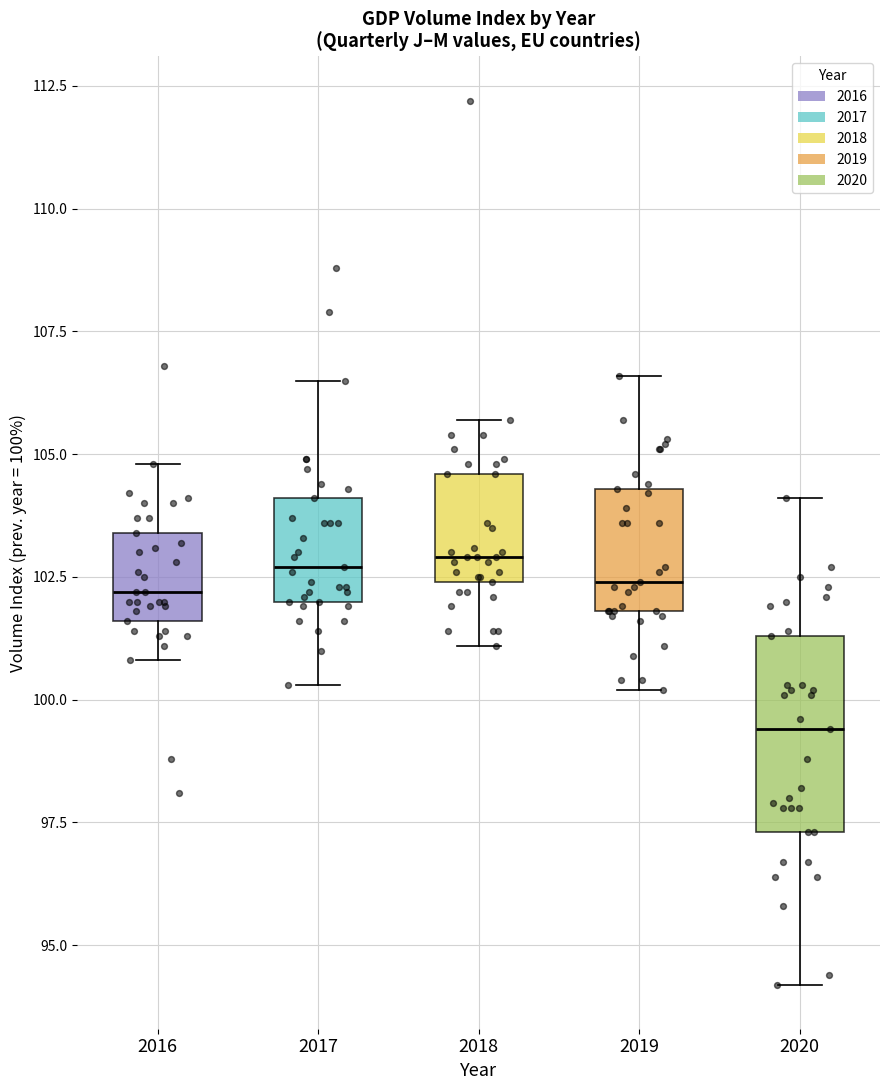

Reading left to right, transcribe this box plot: for each box, give where its median line is, the range the box spans, and where its two whiskers end, as read against the y-axis. The values are not printed on the chart, so give them approximately, as read against the axis.

2016: median 102.0, box 101.5 to 103.5, whiskers 101.0 to 105.0
2017: median 102.5, box 102.0 to 104.0, whiskers 100.5 to 106.5
2018: median 103.0, box 102.5 to 104.5, whiskers 101.0 to 105.5
2019: median 102.5, box 102.0 to 104.5, whiskers 100.0 to 106.5
2020: median 99.5, box 97.5 to 101.5, whiskers 94.0 to 104.0